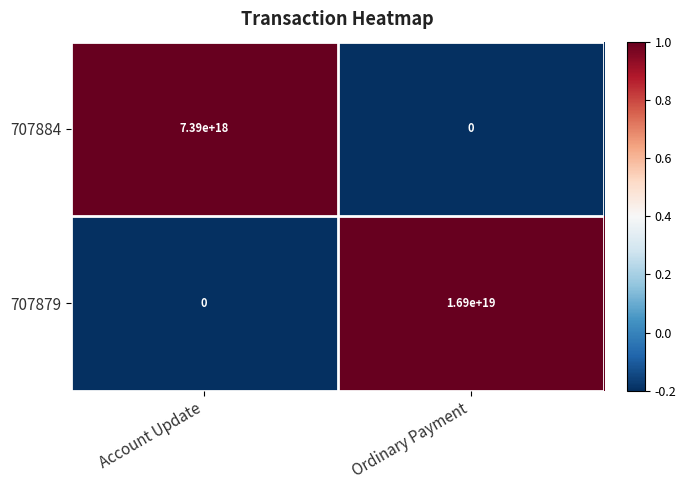

Which series has the largest total across all categories?

707879